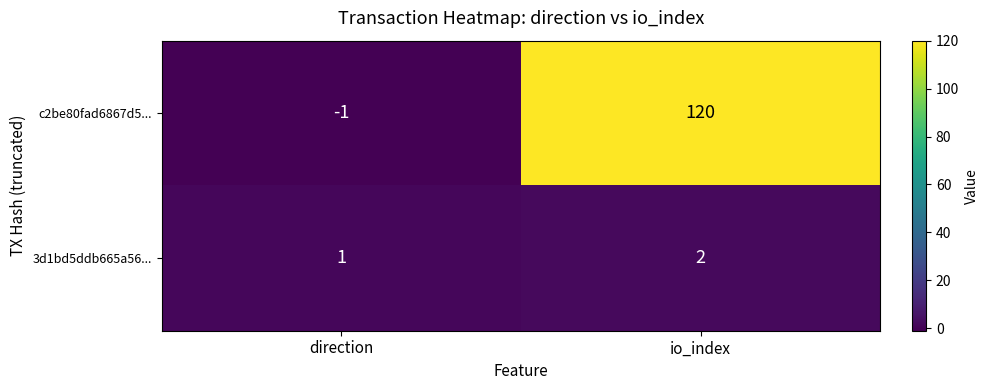

List the series in order of their peak value, lowest first.

3d1bd5ddb665a56..., c2be80fad6867d5...